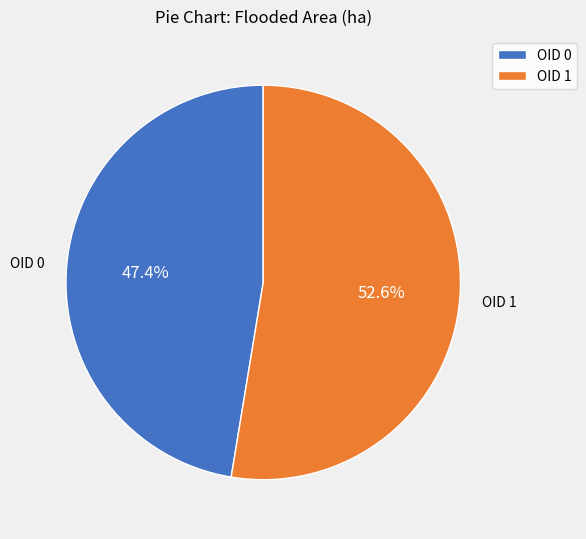

What percentage is the OID 0 slice, to the nearest percent?

47%